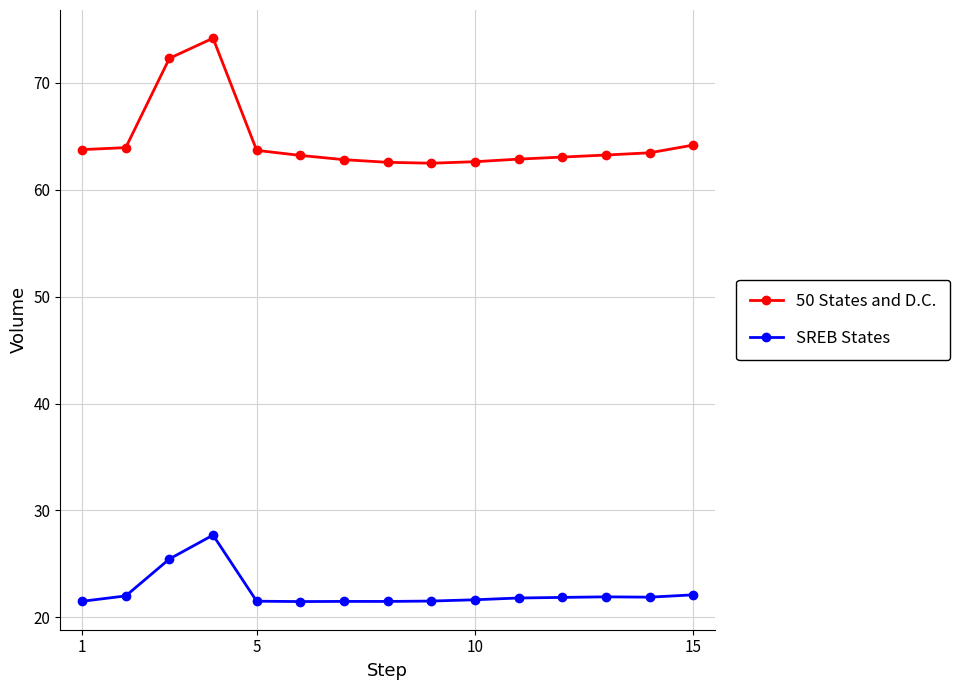

What is the minimum value shown in the chart?

21.5